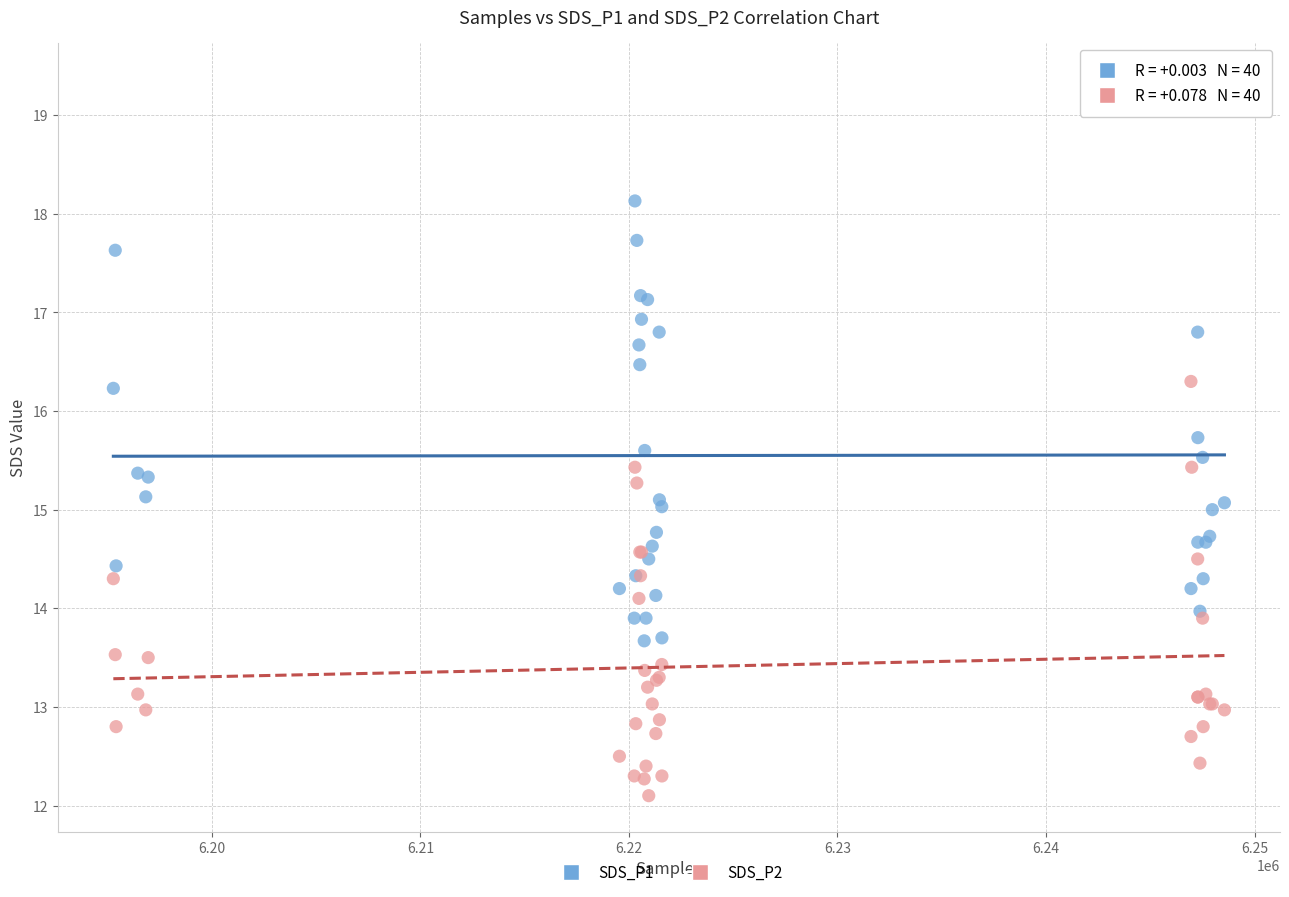

Which series has the largest Y range (max minus min)?

SDS_P1